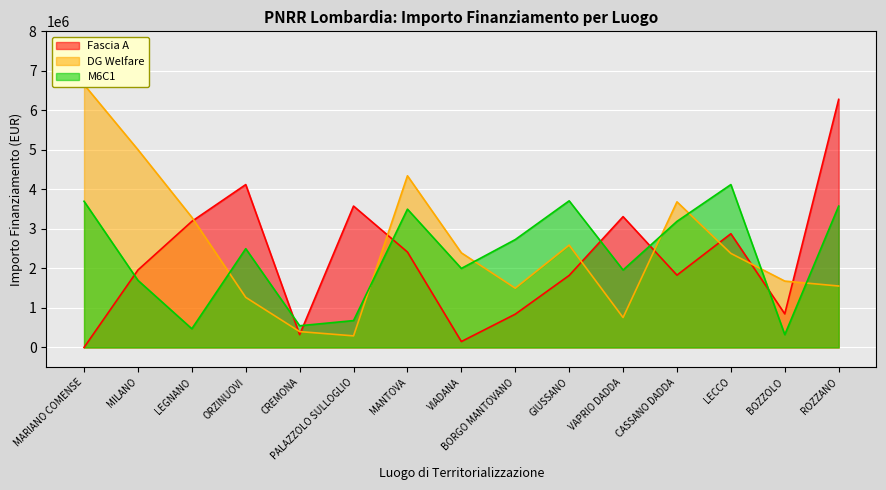

What is the difference between the M6C1 values at MANTOVA and MILANO?

1801000